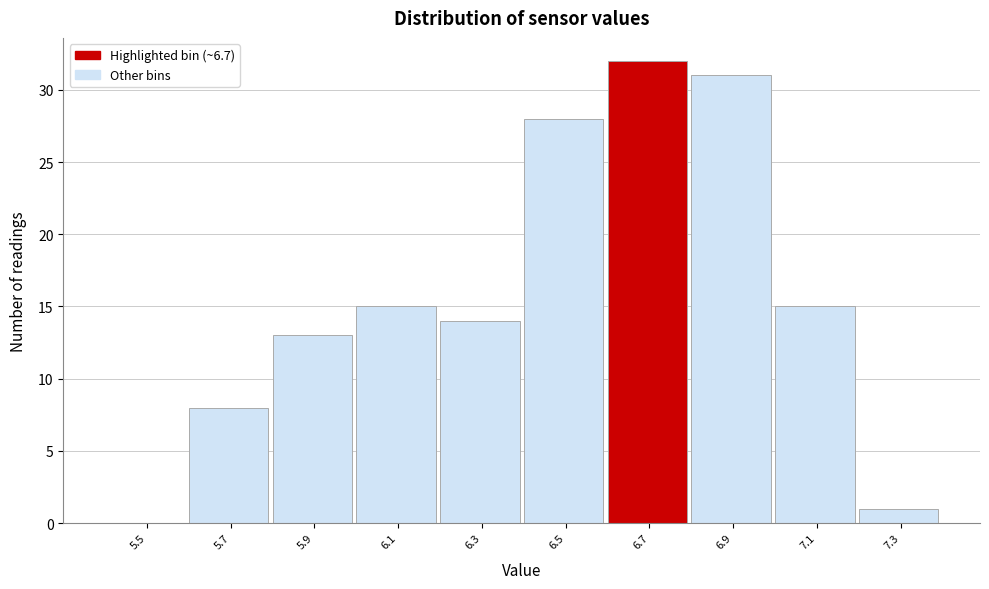

Reading right to left, transcribe all the data shown in this chart.

7.3=1	7.1=15	6.9=31	6.7=32	6.5=28	6.3=14	6.1=15	5.9=13	5.7=8	5.5=0